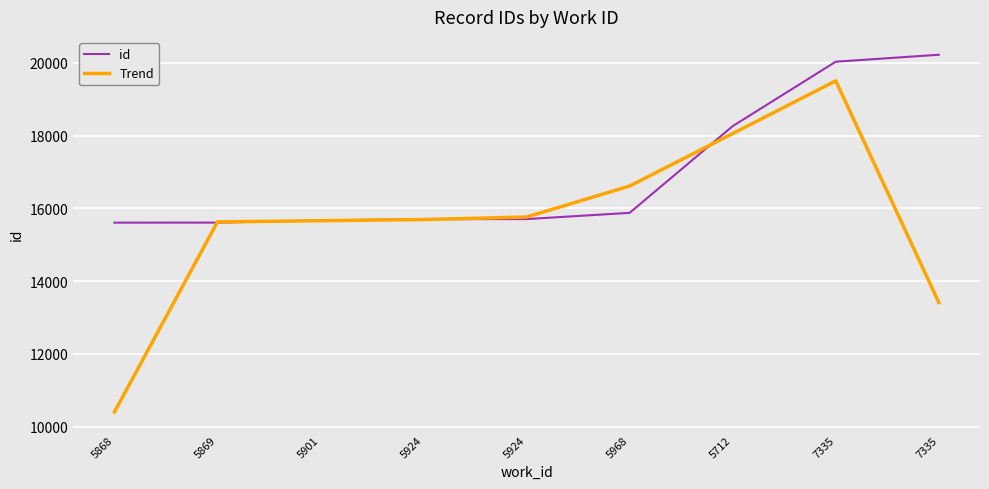

Does the chart have visible grid lines?

Yes